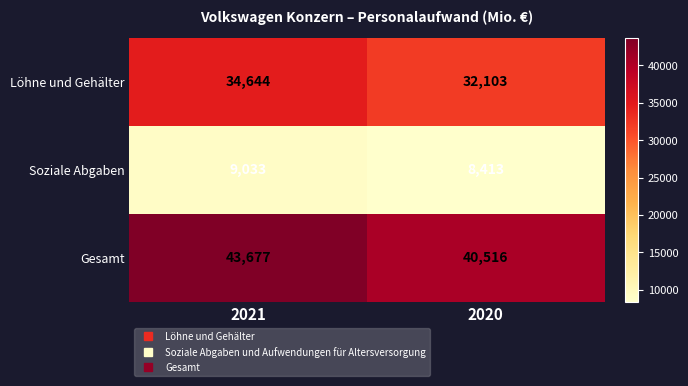

Which series has the widest spread of values?

Gesamt